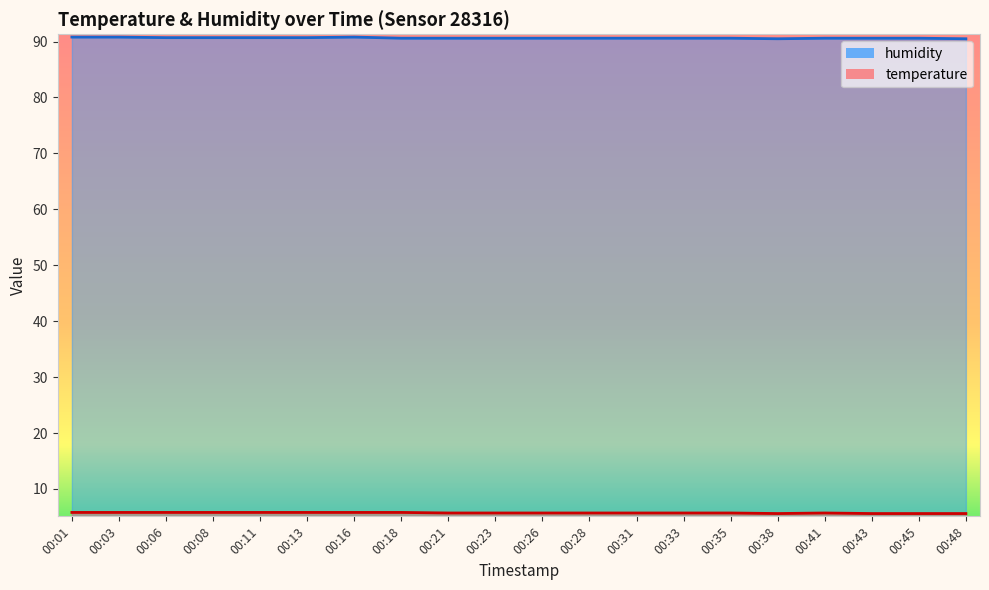

At which category is the sum across all series the highest?

00:01